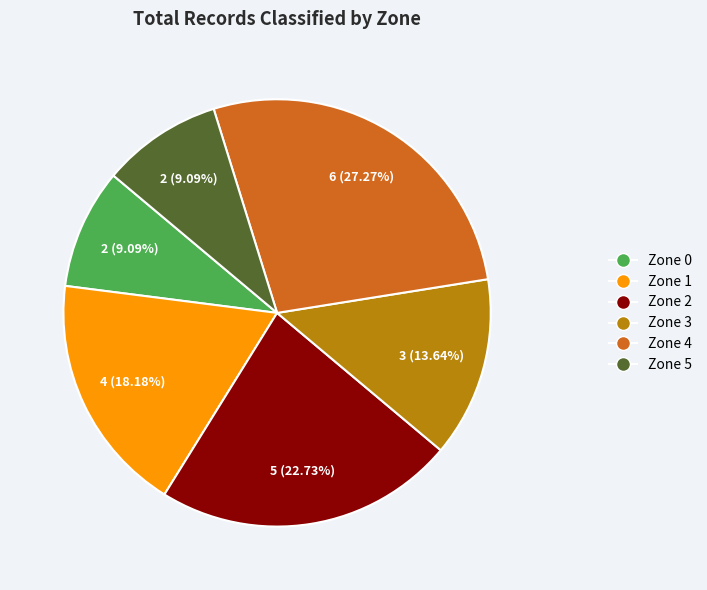

What is the largest slice in the pie chart?

Zone 4